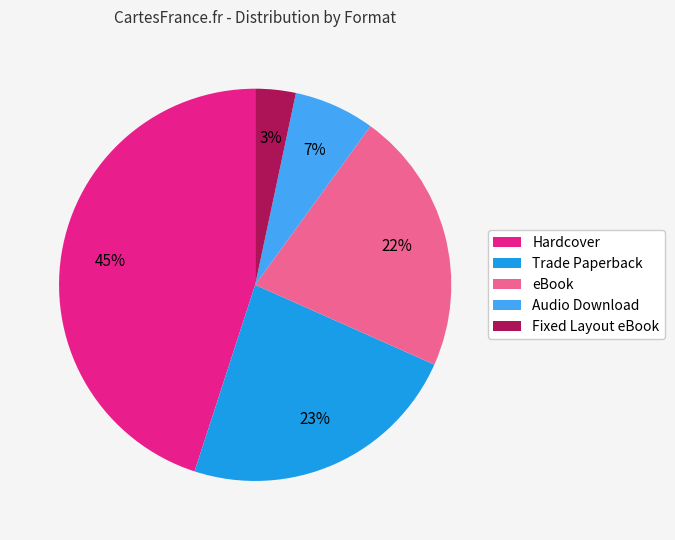

Do Trade Paperback and Hardcover together represent more than half of the pie?

Yes